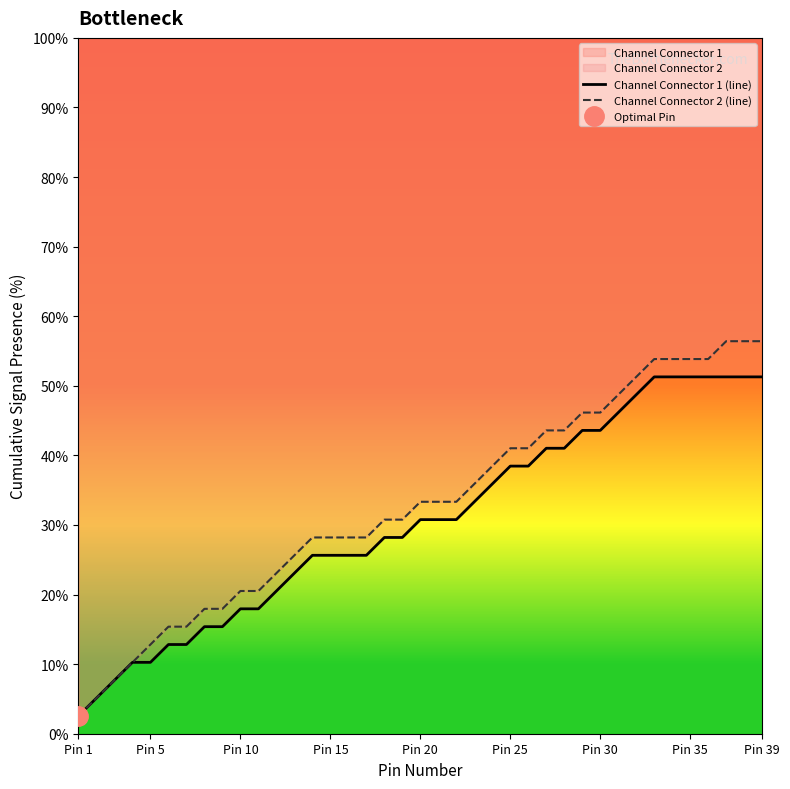

What is the total value across all series at Pin 15?

53.8